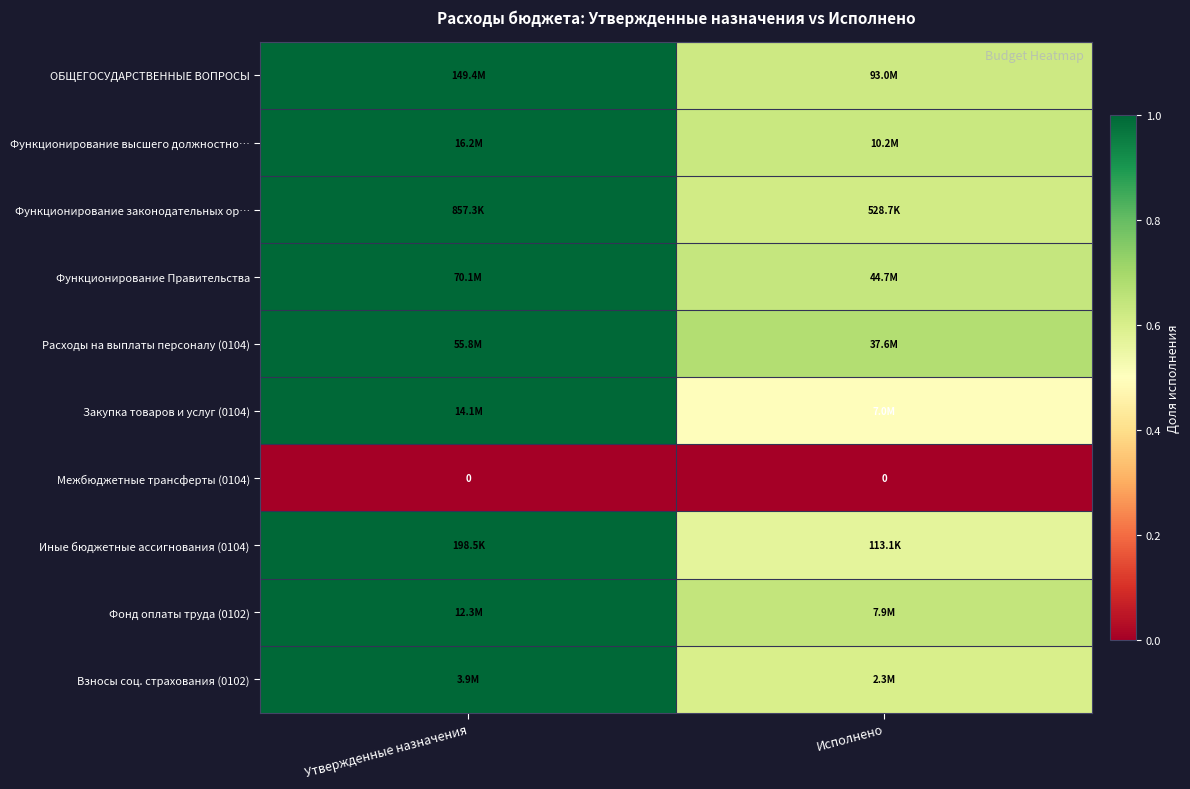

True or false: Функционирование законодательных ор… has a value of 0.2 at Исполнено.

False